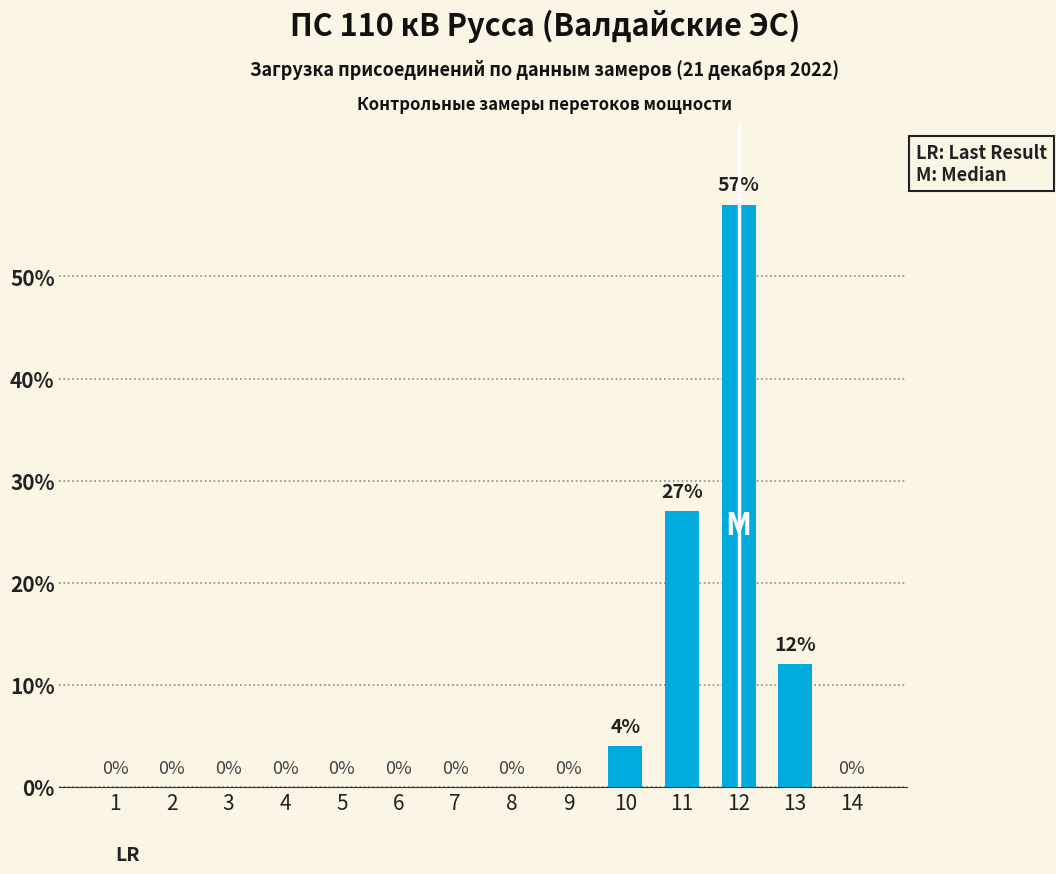

The value at 5 is 0. True or false?

True